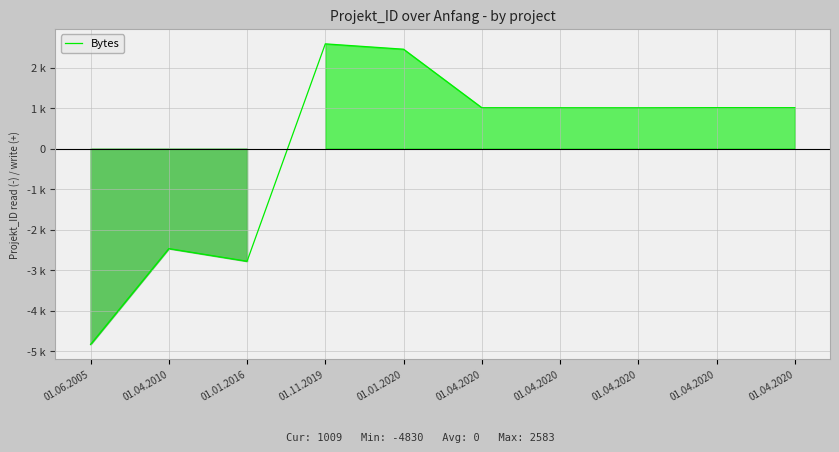

What is the label of the 5th point from the right?

01.04.2020